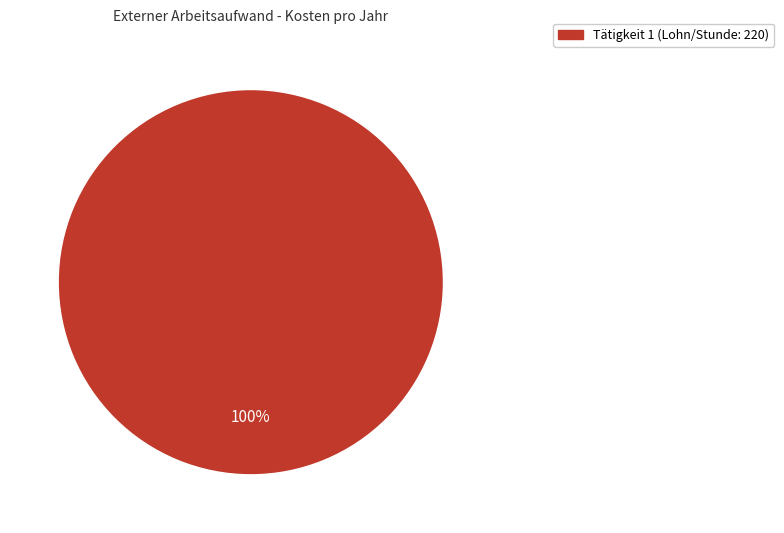

How many segments does this pie chart have?

1